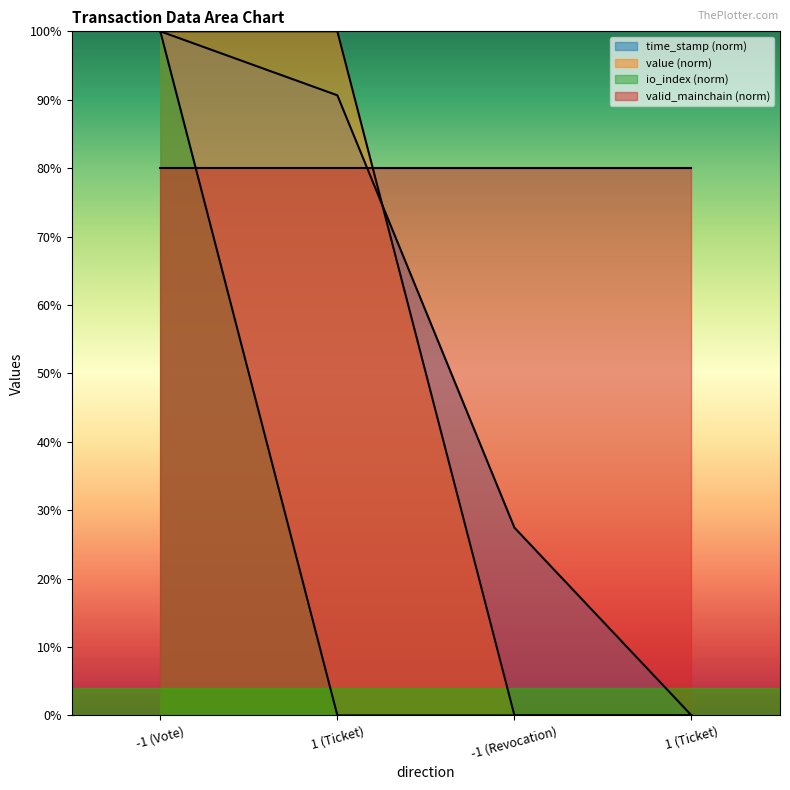

What are all the series names shown in the legend?

time_stamp (norm), value (norm), io_index (norm), valid_mainchain (norm)